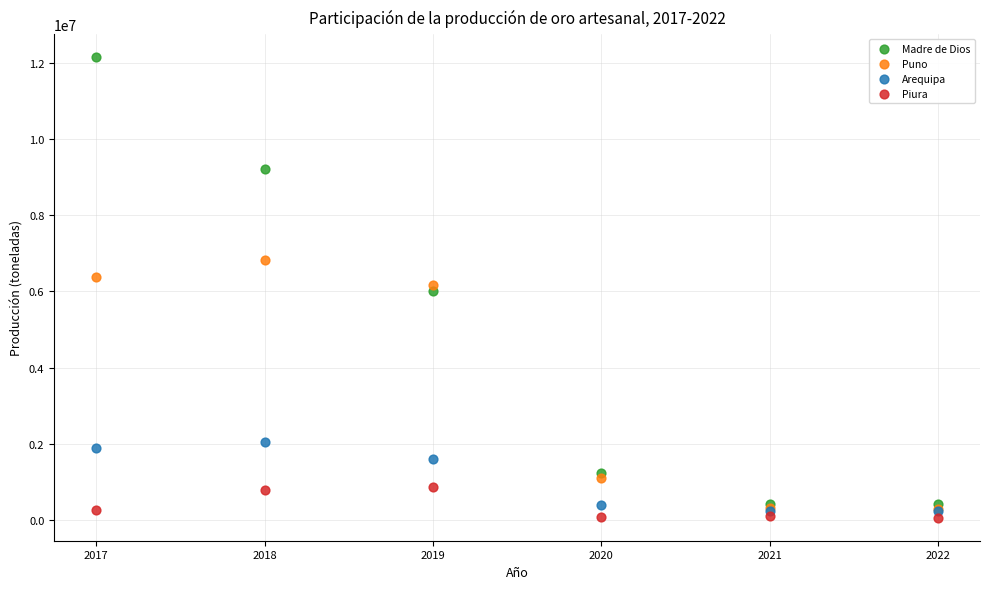

Which series has the widest spread of Y values?

Madre de Dios